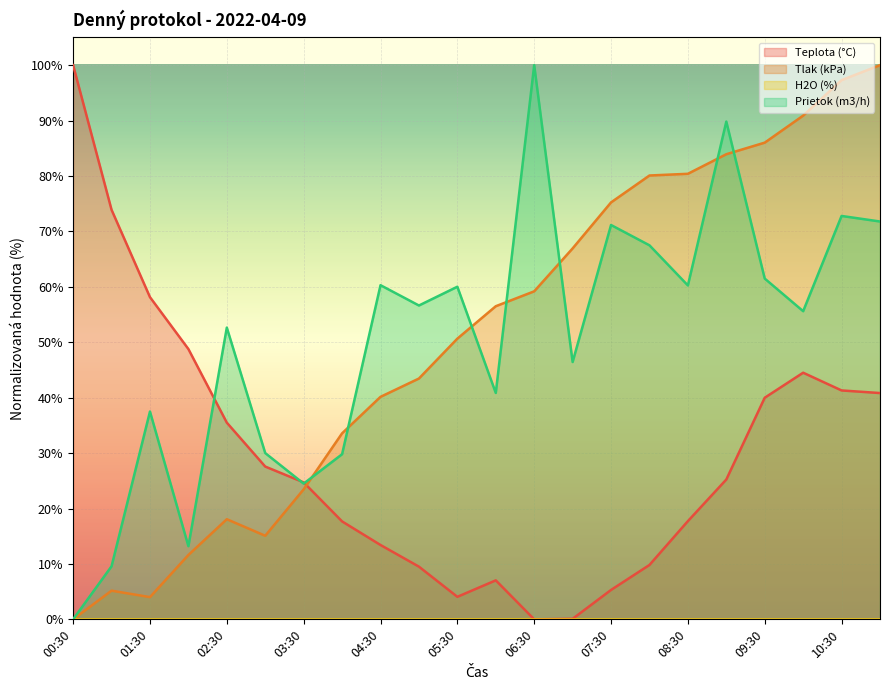

At which label does Tlak (kPa) reach its peak?

11:00